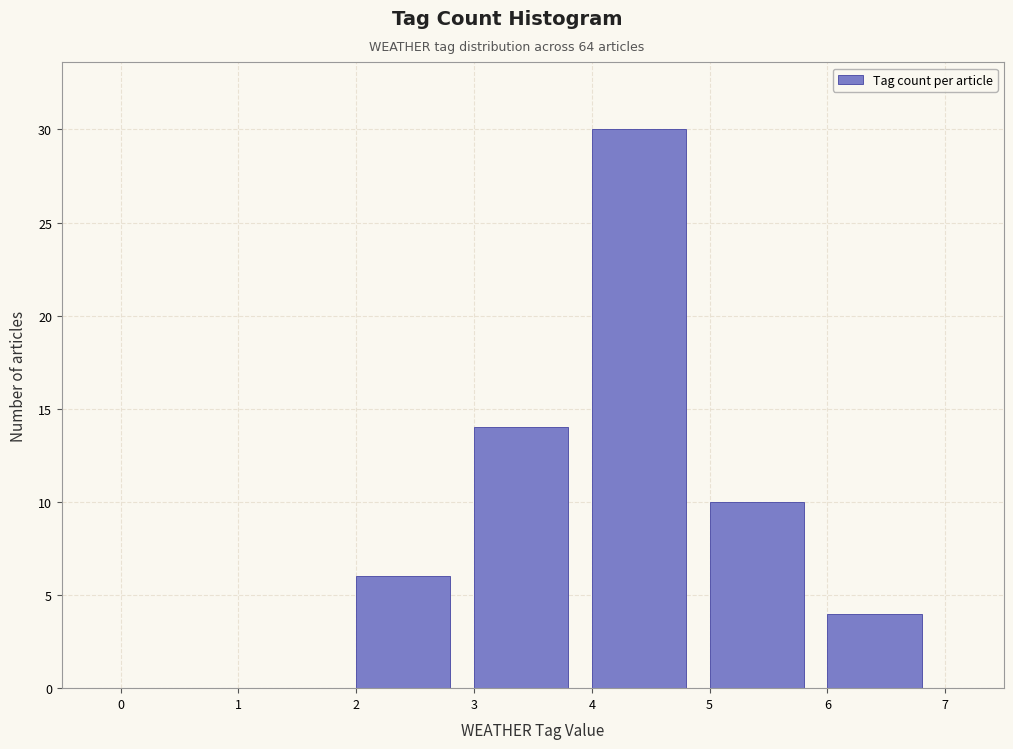

Reading left to right, list every bar in this chart as the range it spans on the x-axis followed by its height. The values are not printed on the chart, so give them approximately, as read against the axis.

0 to 1: 0
1 to 2: 0
2 to 3: 6
3 to 4: 14
4 to 5: 30
5 to 6: 10
6 to 7: 4